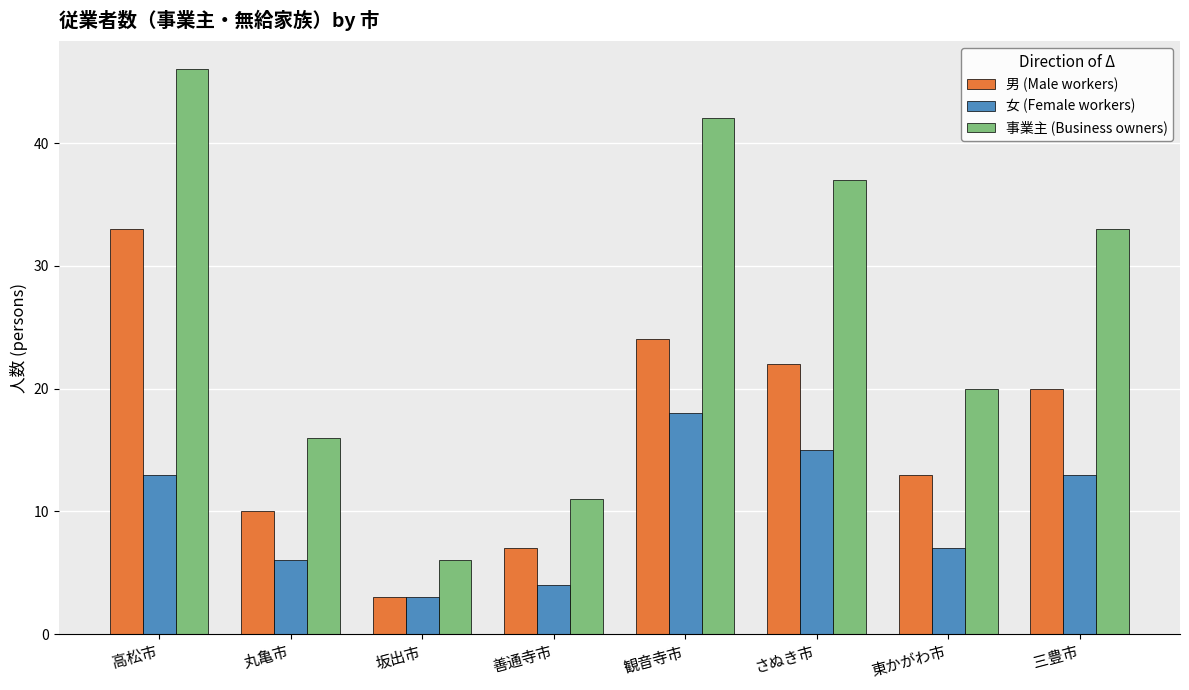

Which series has the largest total across all categories?

事業主 (Business owners)